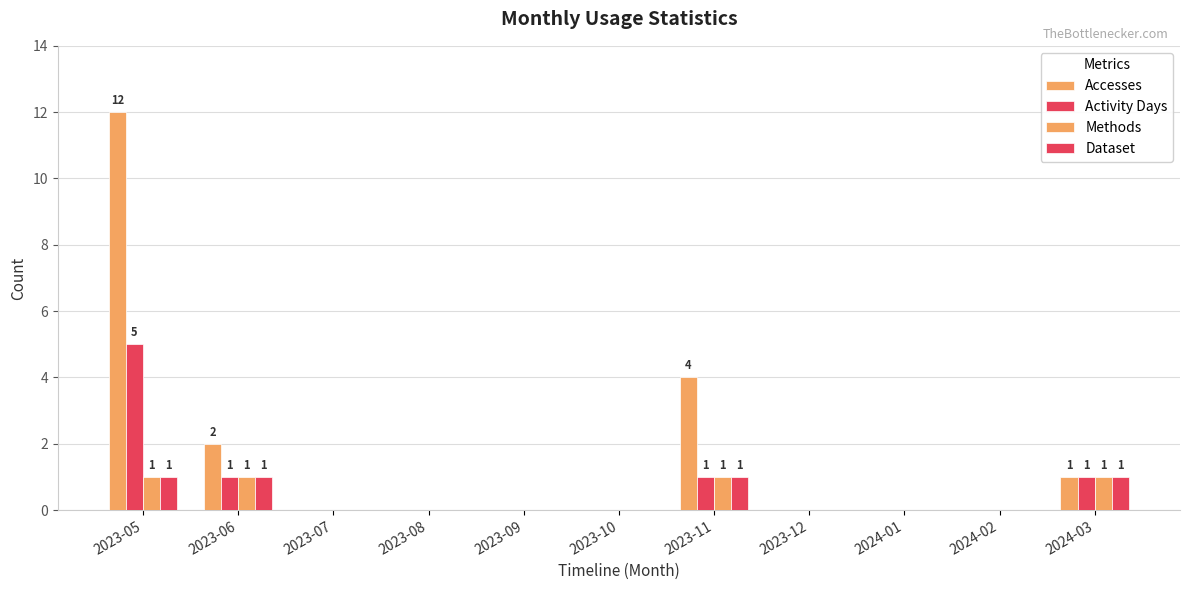

How many groups of bars are there?

11